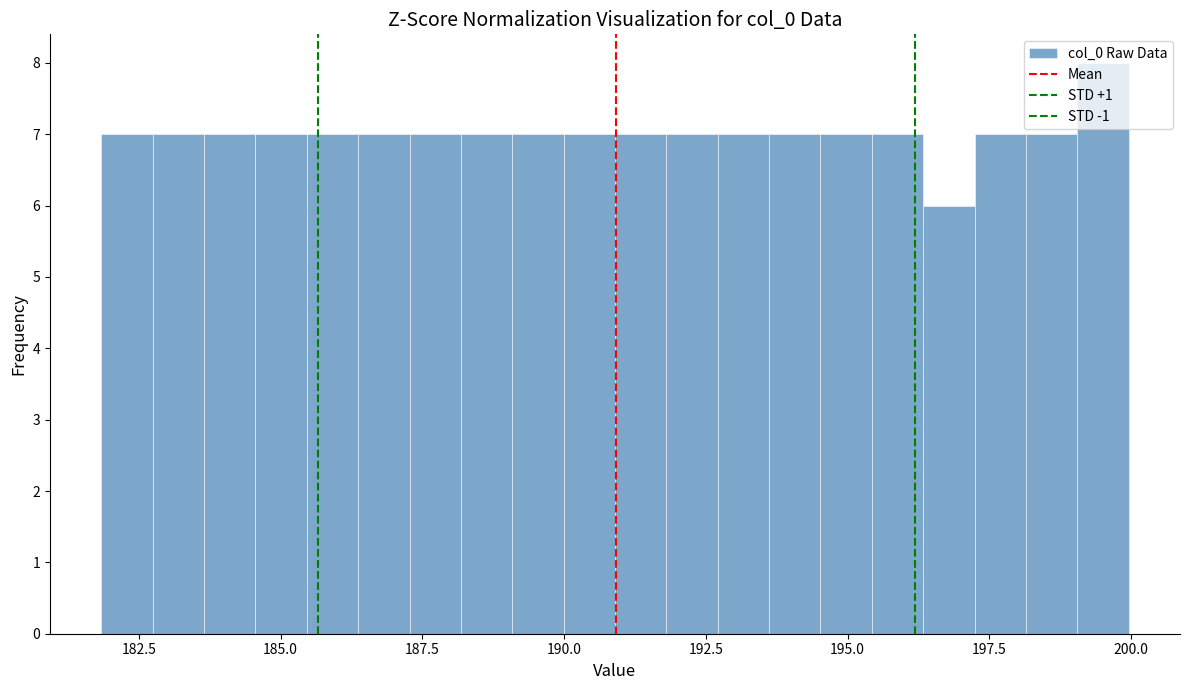

Read against the x-axis, roughly where is the centre of the tallest bar?

199.5